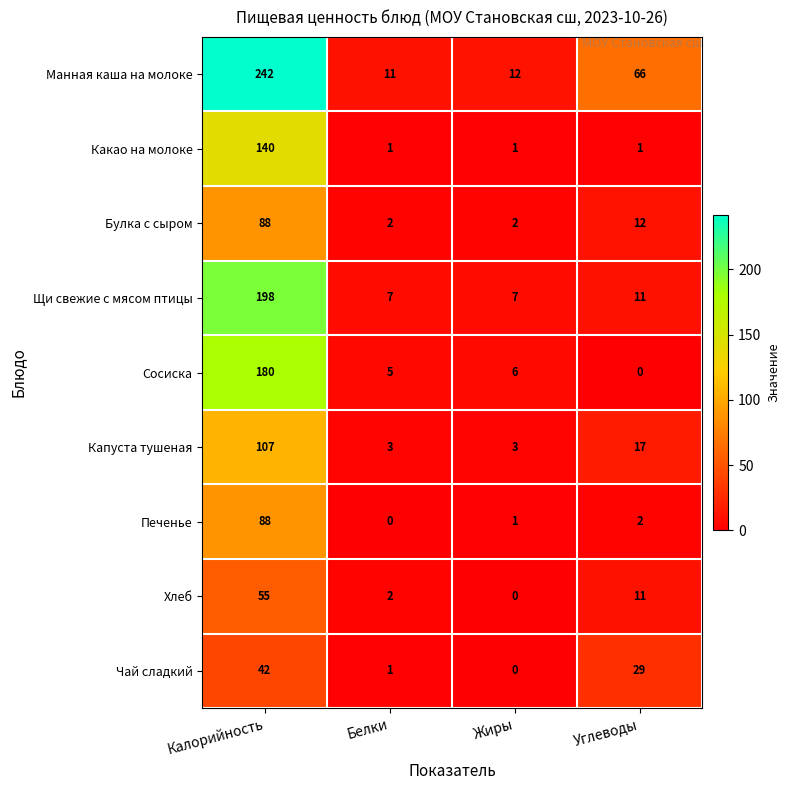

What is the maximum value for Сосиска?

180